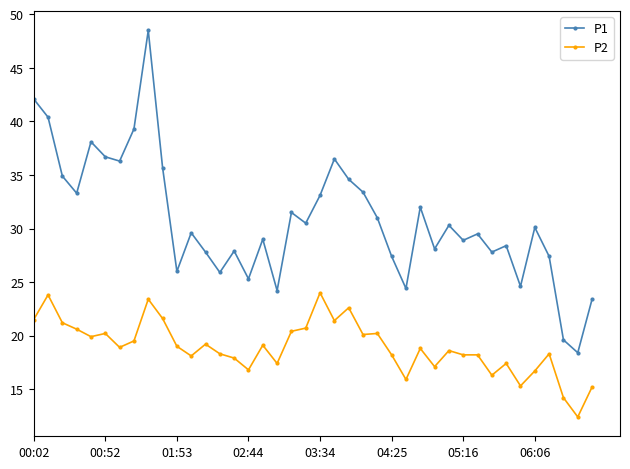

Rank the series by their average value, from highest to lowest.

P1, P2